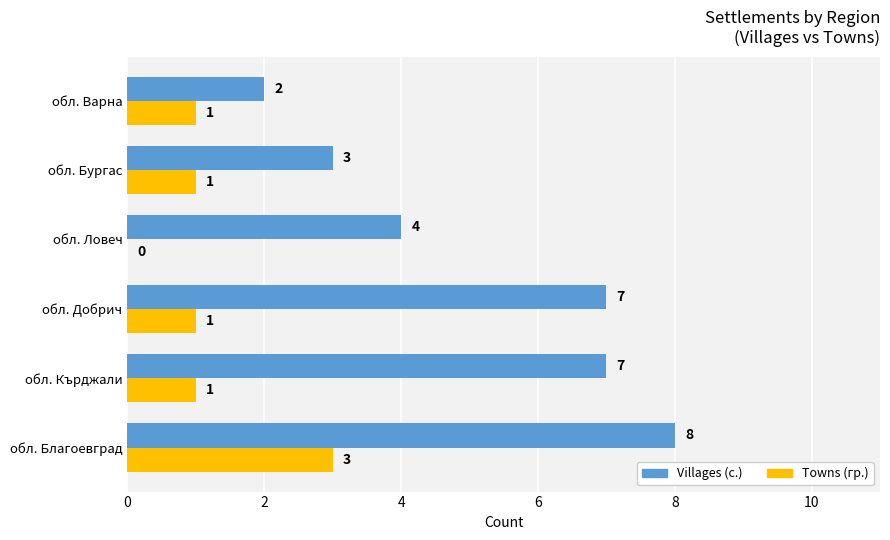

At which label does Towns (гр.) reach its peak?

обл. Благоевград